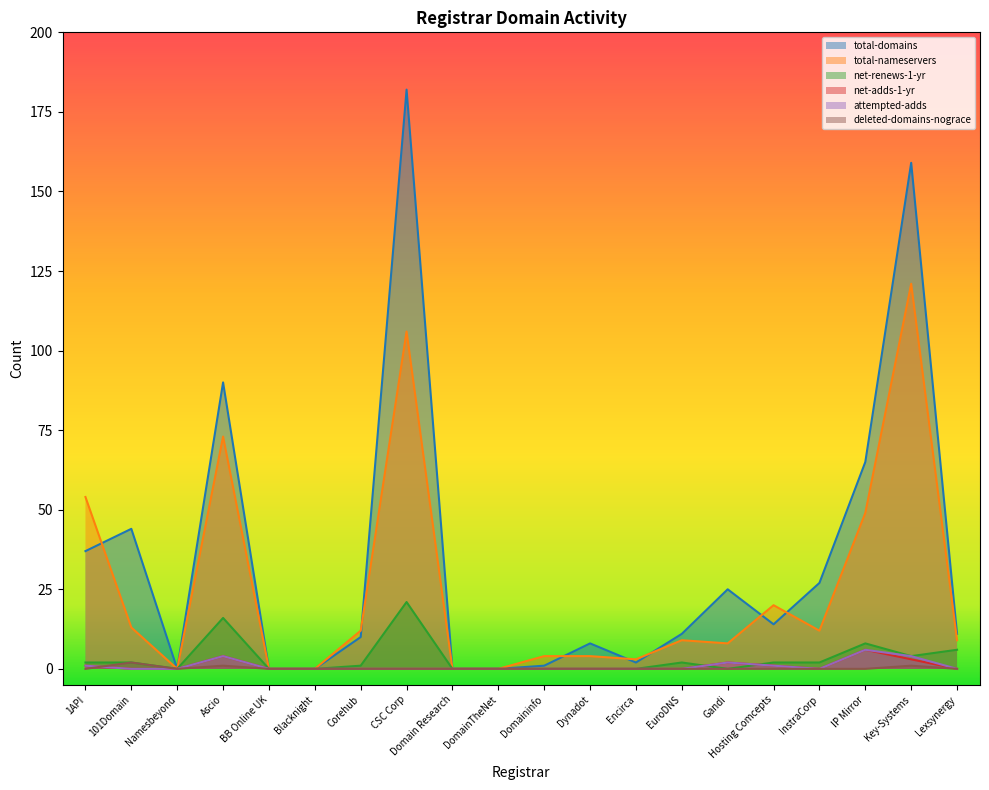

Does the chart display data point markers on the line(s)?

No